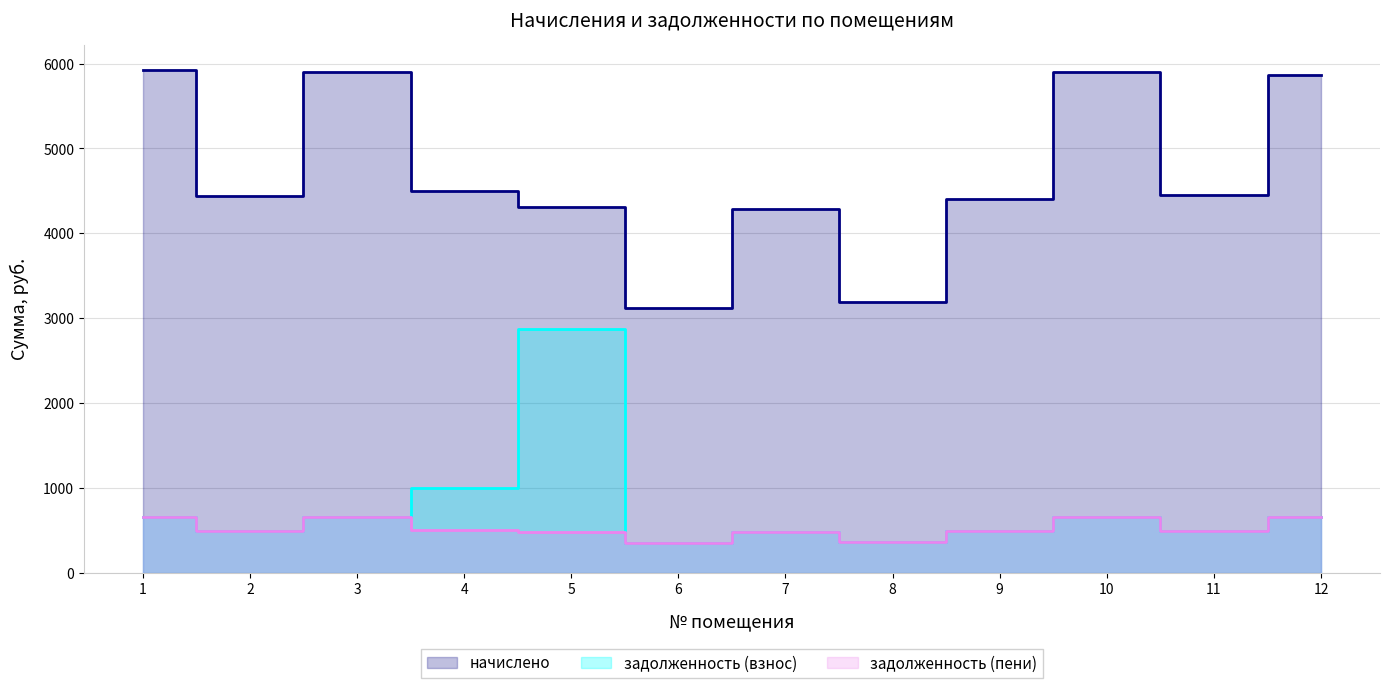

How many data points does each series have?

12